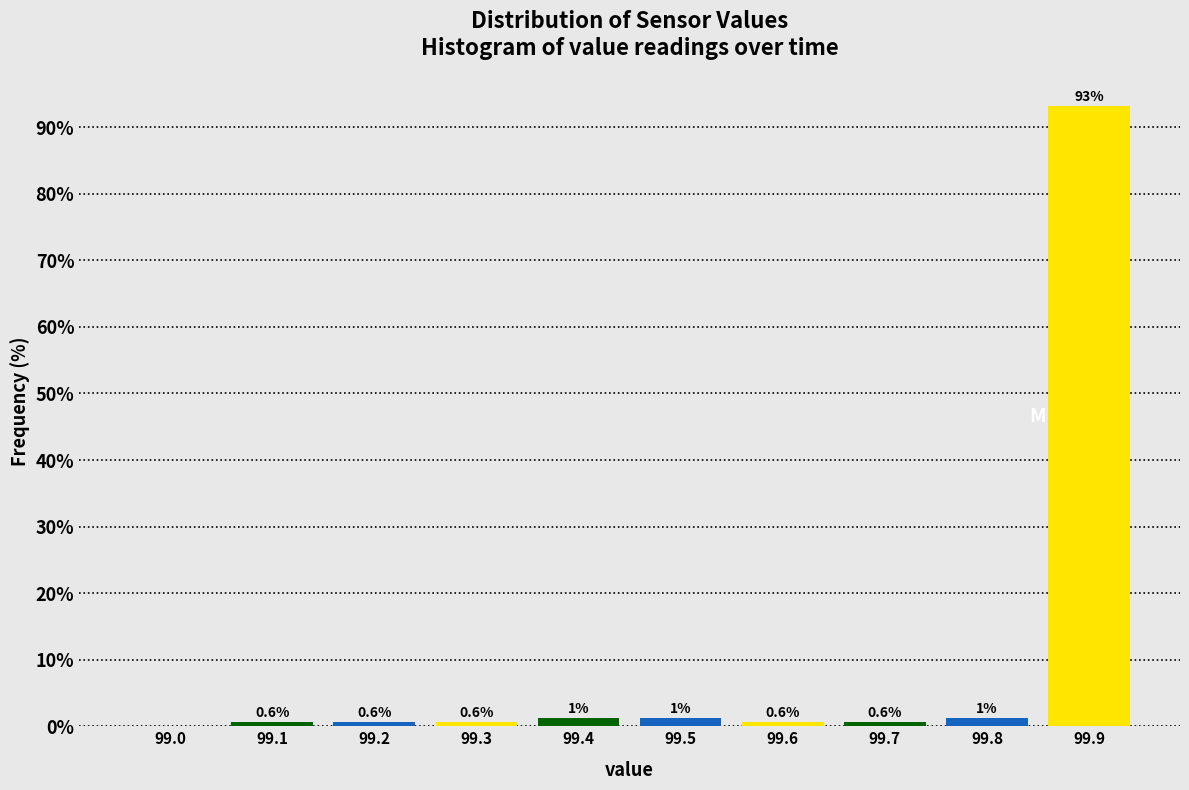

The value at 99.9 is 147.0. True or false?

False